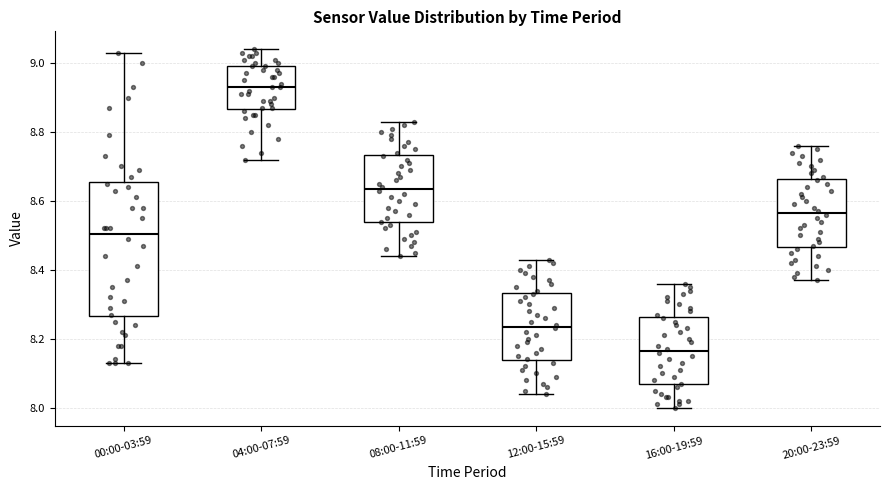

Which box has the highest median line?

04:00-07:59